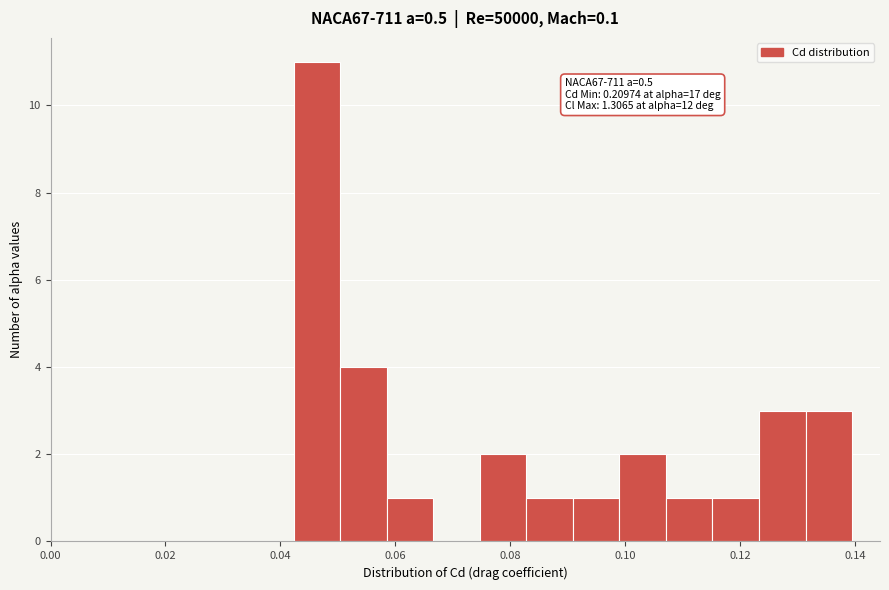

Which range on the x-axis has the tallest bar?

0.042 to 0.050